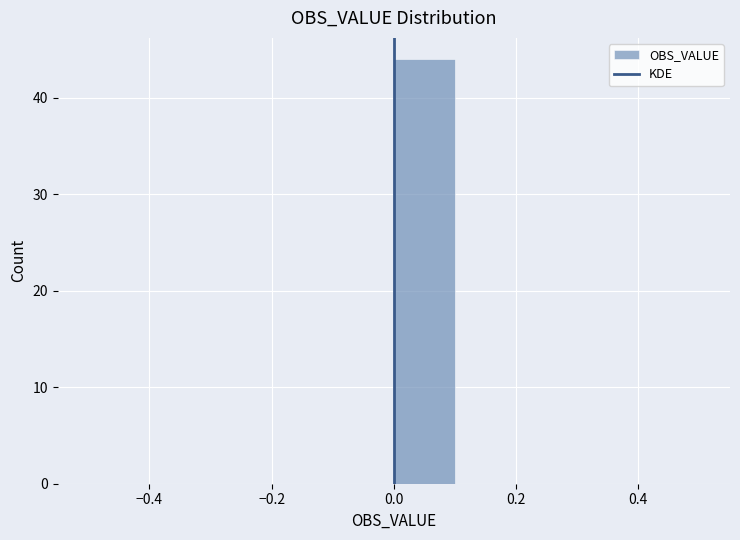

Over which range of the x-axis is the bar tallest?

0.0 to 0.1